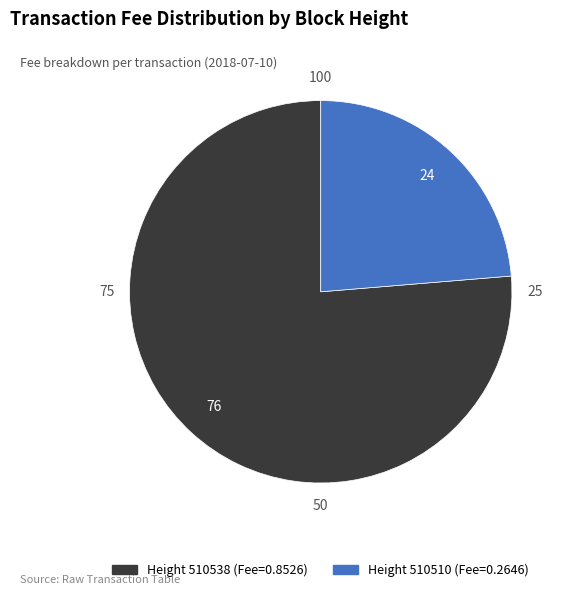

Is there a majority slice in this chart?

Yes